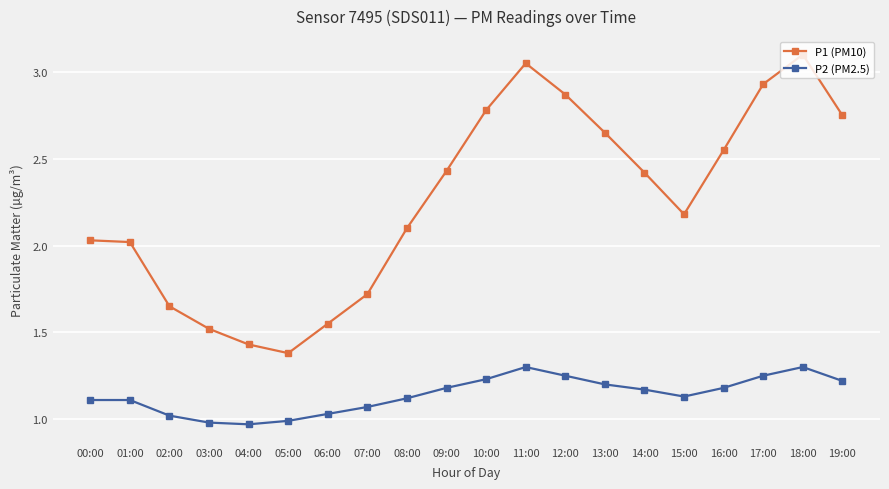

Is it true that P1 (PM10) equals 0.9 at 15:00?

False